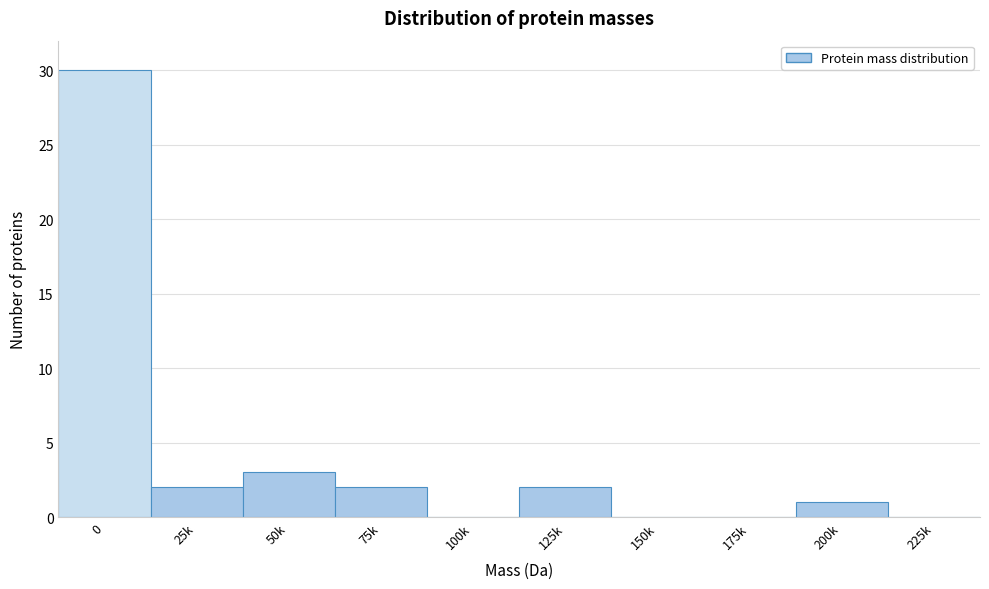

Reading left to right, transcribe all the data shown in this chart.

0=30	25k=2	50k=3	75k=2	100k=0	125k=2	150k=0	175k=0	200k=1	225k=0